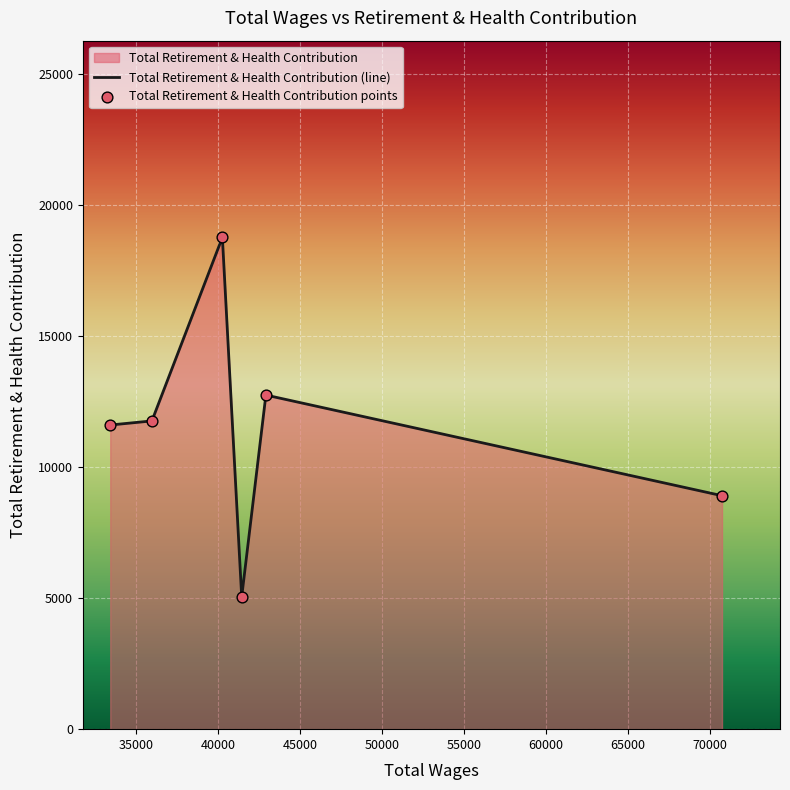

How many interior local peaks (higher than both neighbors) does the data have?

2